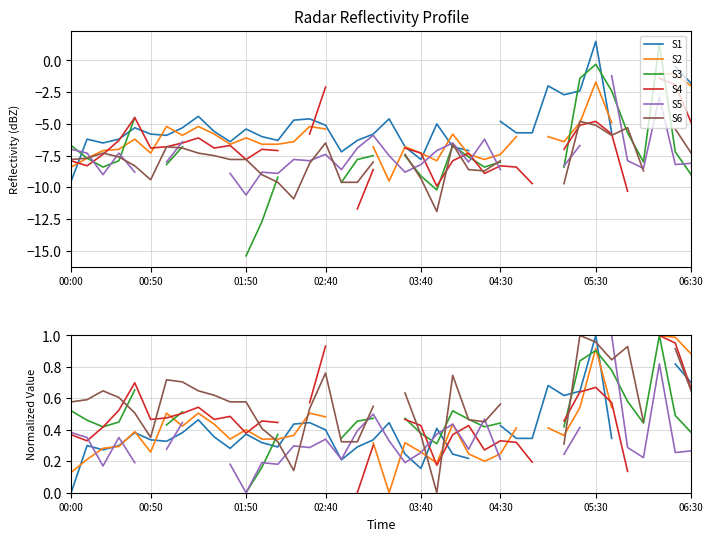

What is the difference between the highest and lowest values at 8?

0.2